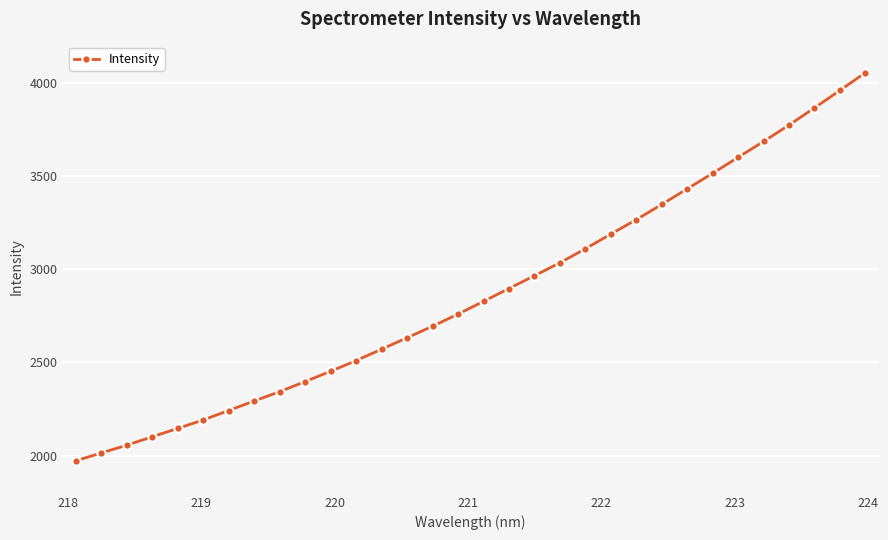

What is the greatest value displayed?

4054.9